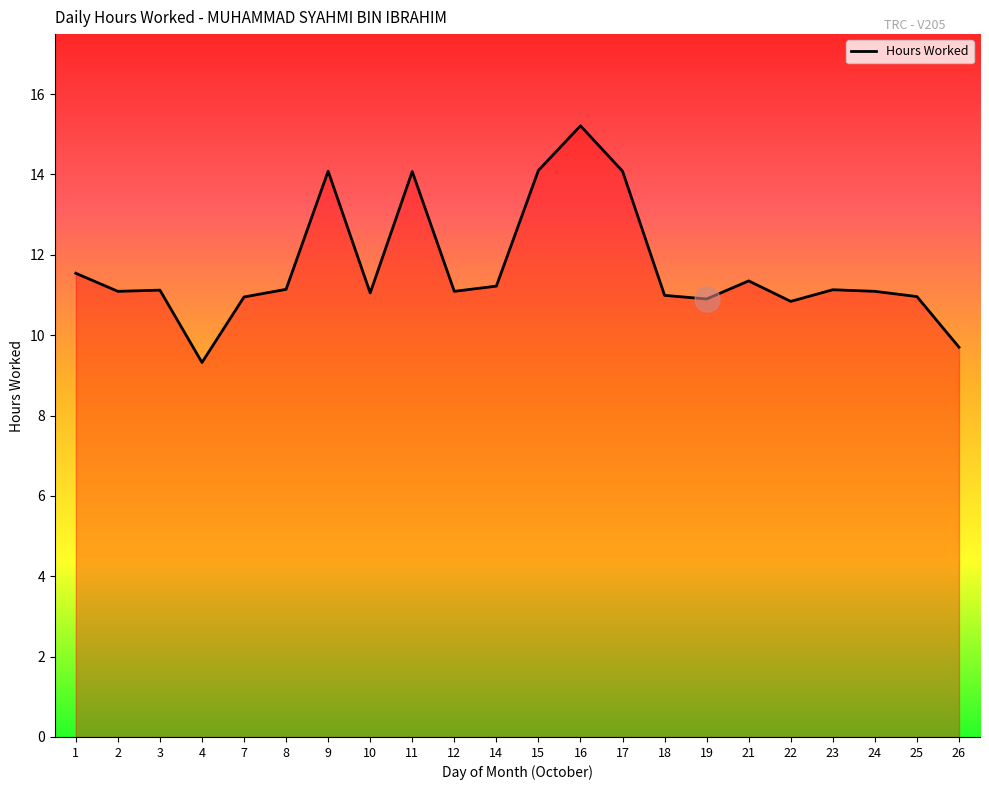

What is the difference between the values at 16 and 24?

4.1